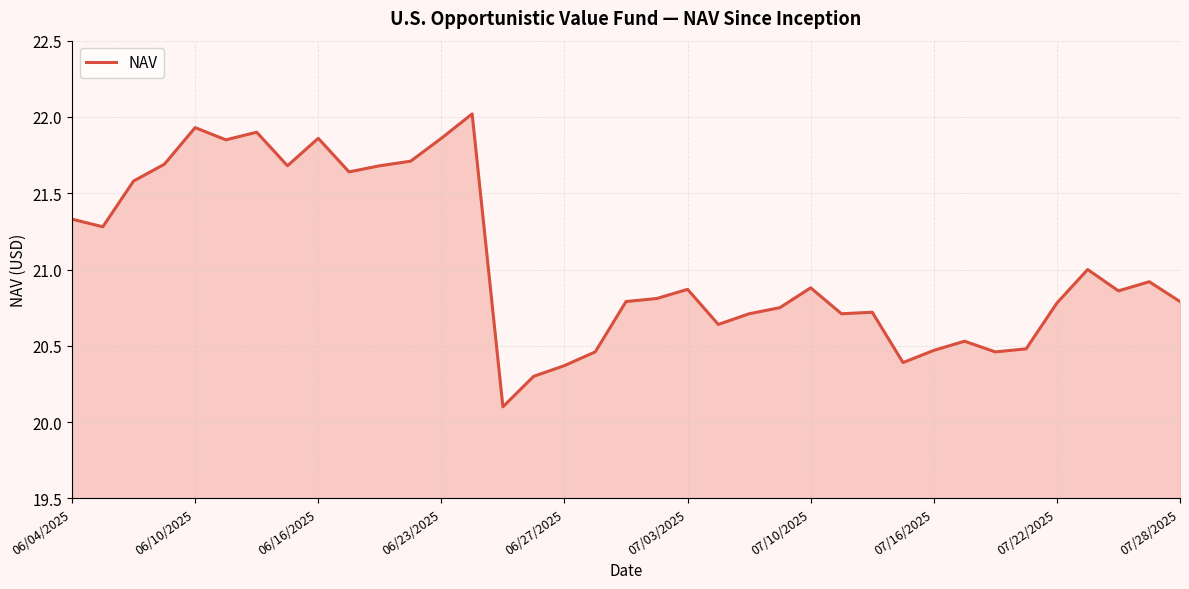

What is the maximum value shown in the chart?

22.0